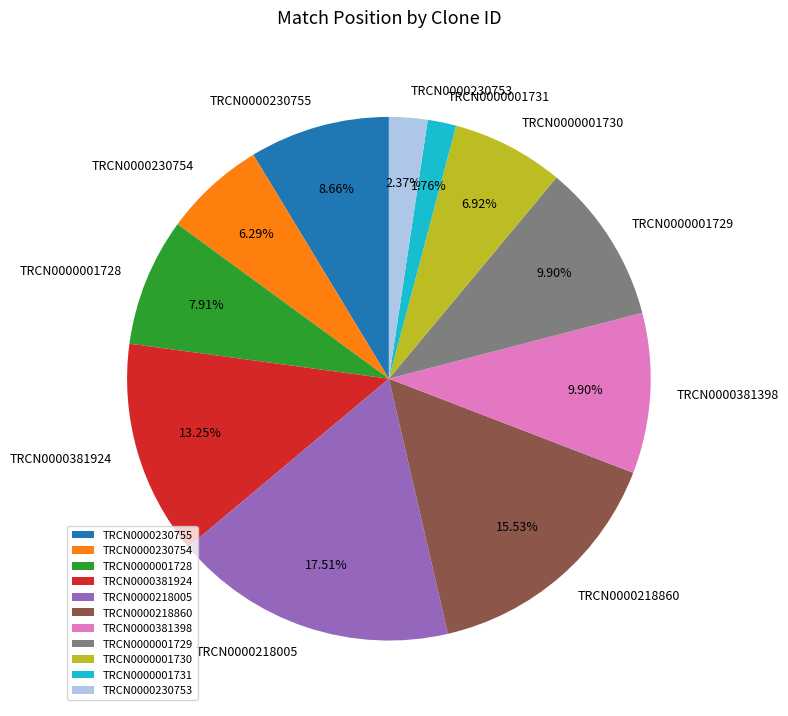

The TRCN0000381398 slice represents 10% of the pie. True or false?

True